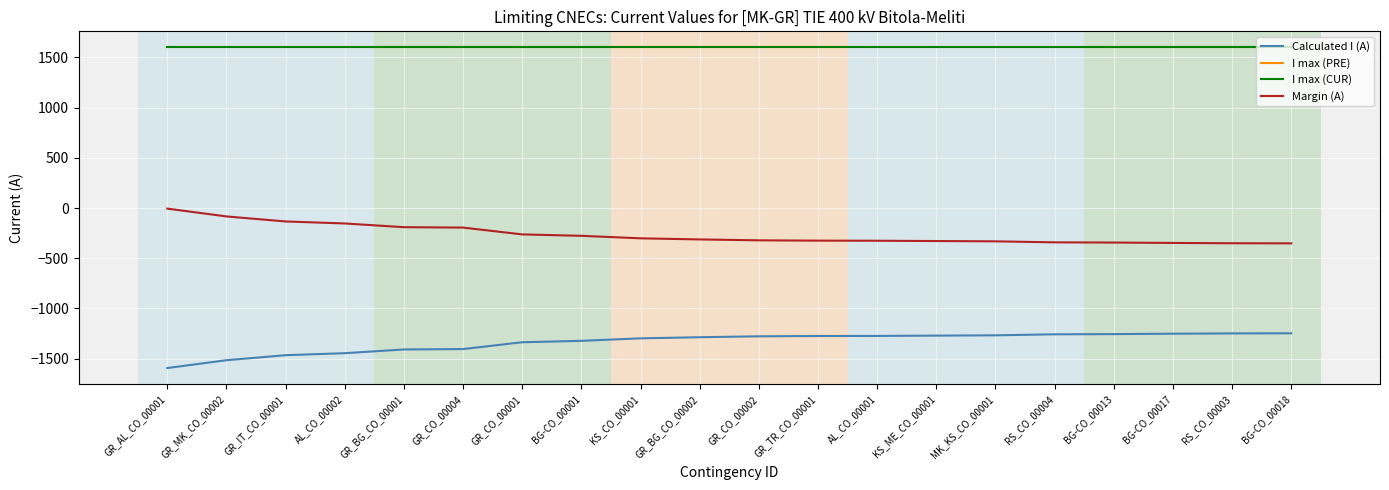

What is the sum of all I max (CUR) values?

32000